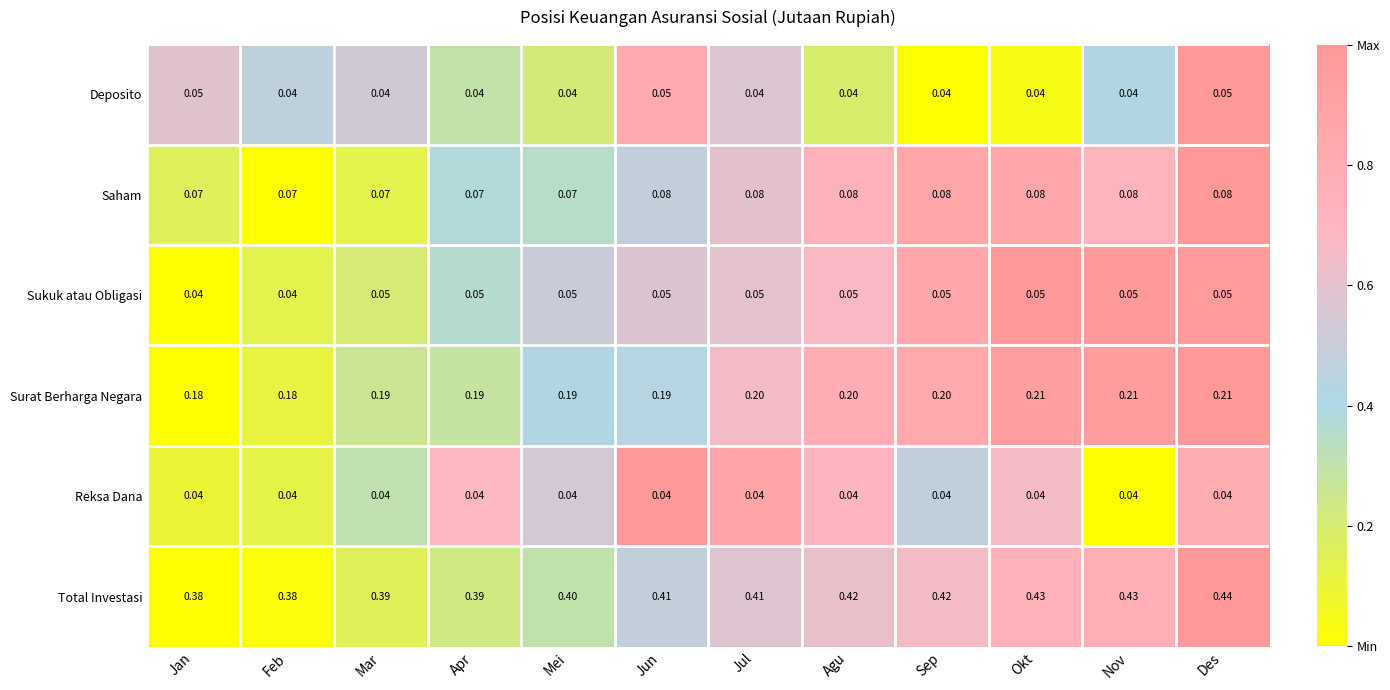

Which series has the widest spread of values?

Total Investasi